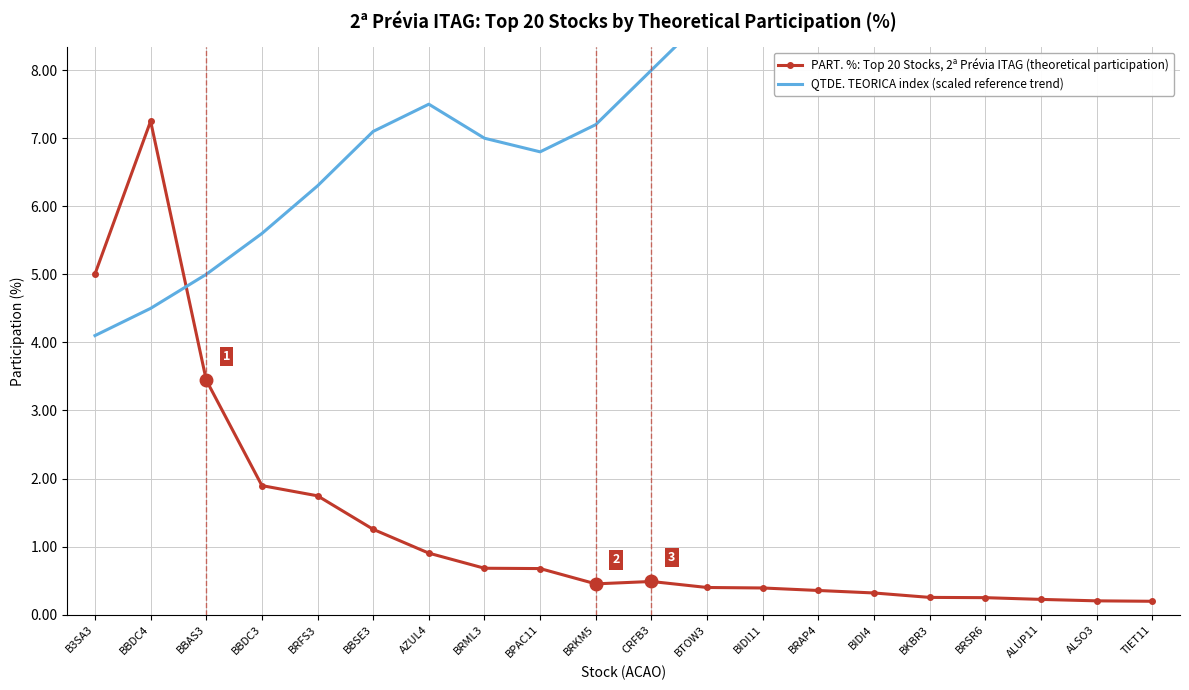

What is the value of the QTDE. TEORICA index (scaled reference trend) point at the 8th from the left?

7.0